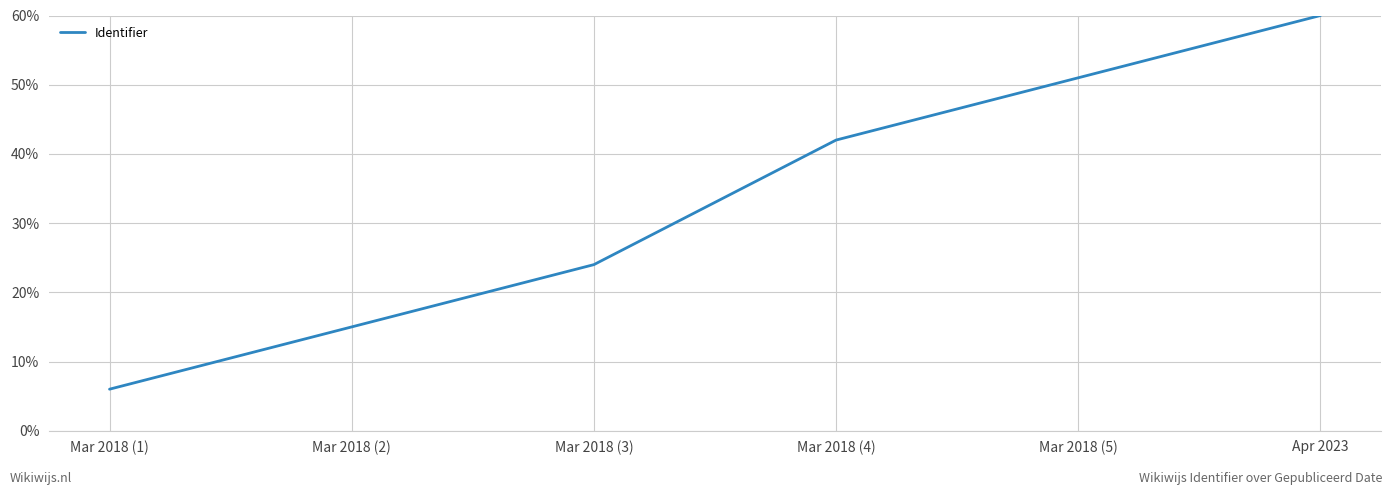

List the labels in order of value, largest first.

Apr 2023, Mar 2018 (5), Mar 2018 (4), Mar 2018 (3), Mar 2018 (2), Mar 2018 (1)